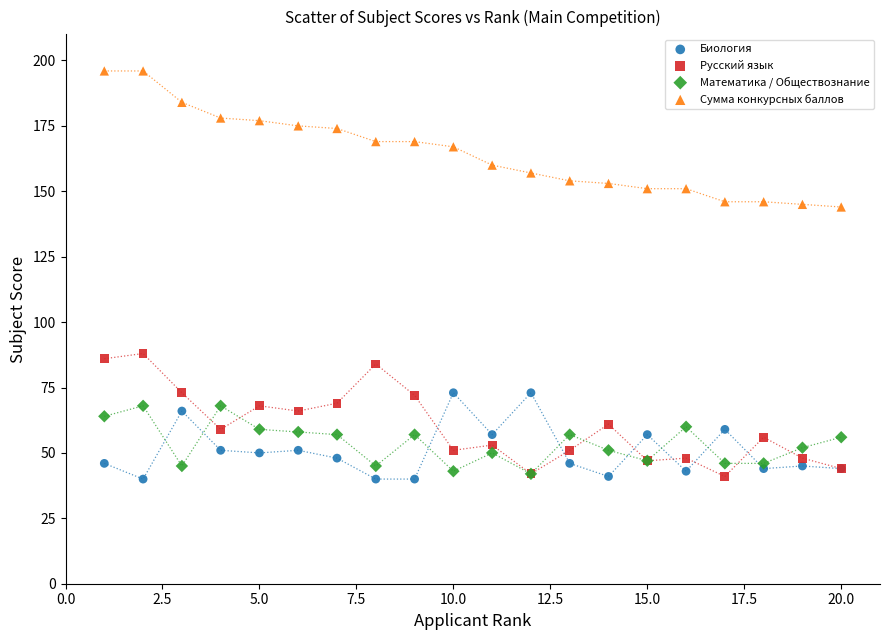

Which series contains the highest Y value?

Сумма конкурсных баллов